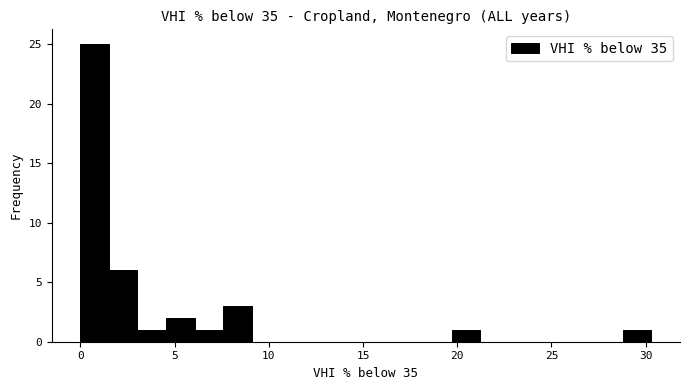

Around what value on the x-axis is the tallest bar? Give the approximate position of its centre, as read against the axis.

1.0